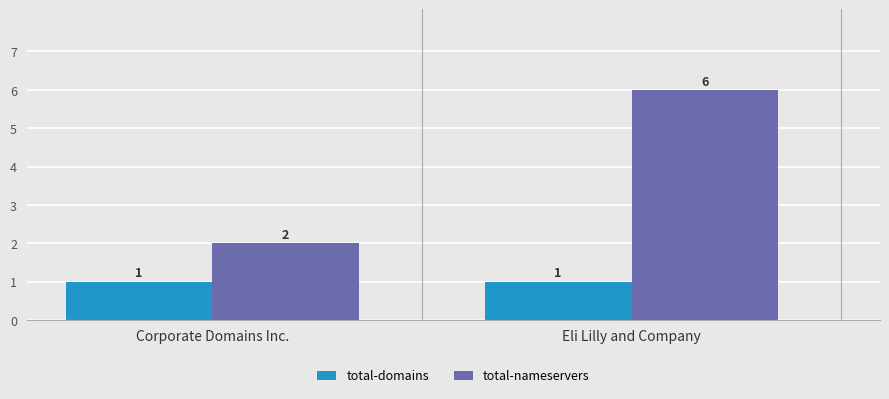

What is the maximum value shown in the chart?

6